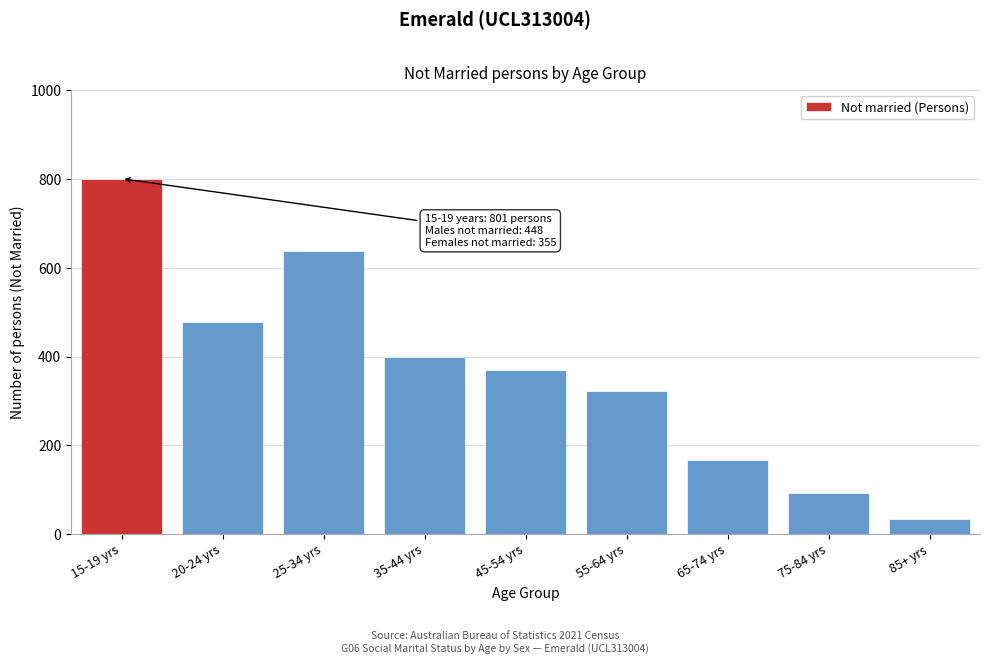

Reading left to right, list all the values displayed in this chart.

801	478	639	400	370	322	167	92	35